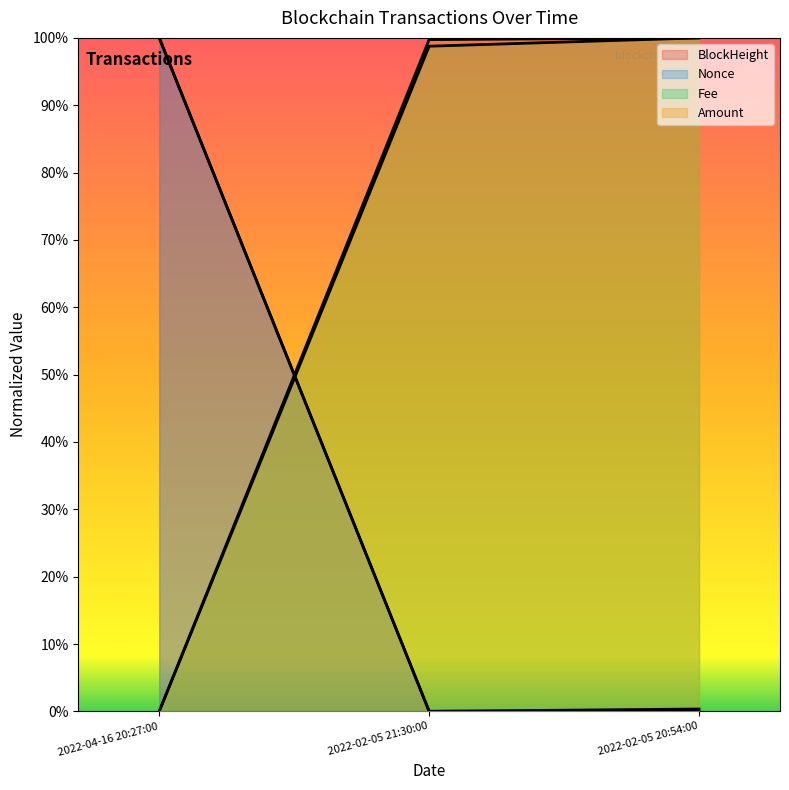

What is the total value across all series at 2022-02-05 21:30:00?

2.0